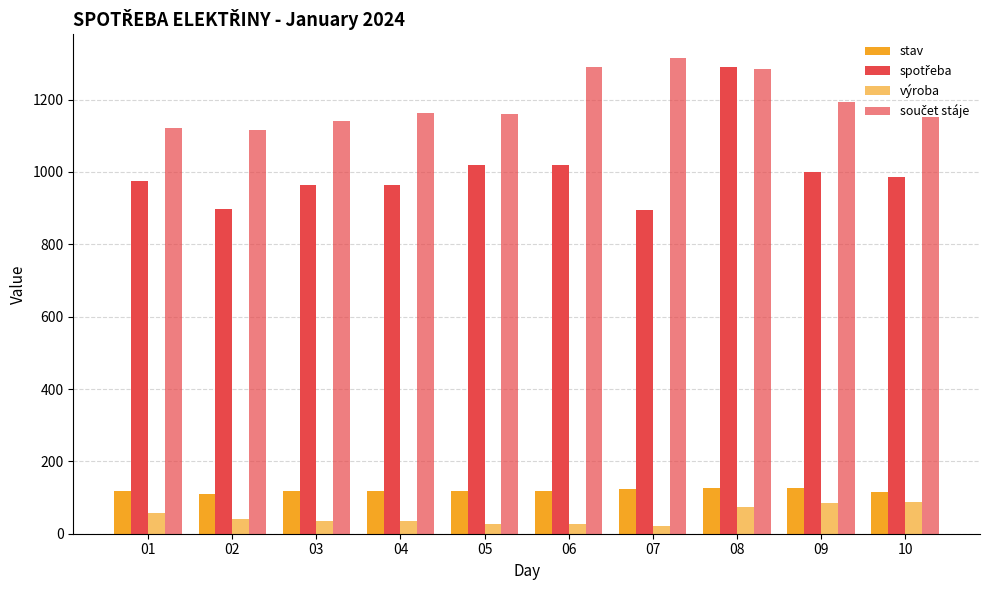

Reading left to right, extract all data points from this chart.

stav: 119	110	118	118	119	119	123	126	126	114
spotřeba: 975	898	964	964	1018	1018	894	1289	1000	987
výroba: 56	42	34	34	26	26	21	73	84	88
součet stáje: 1122	1115	1142	1164	1161	1290	1315	1284	1194	1151